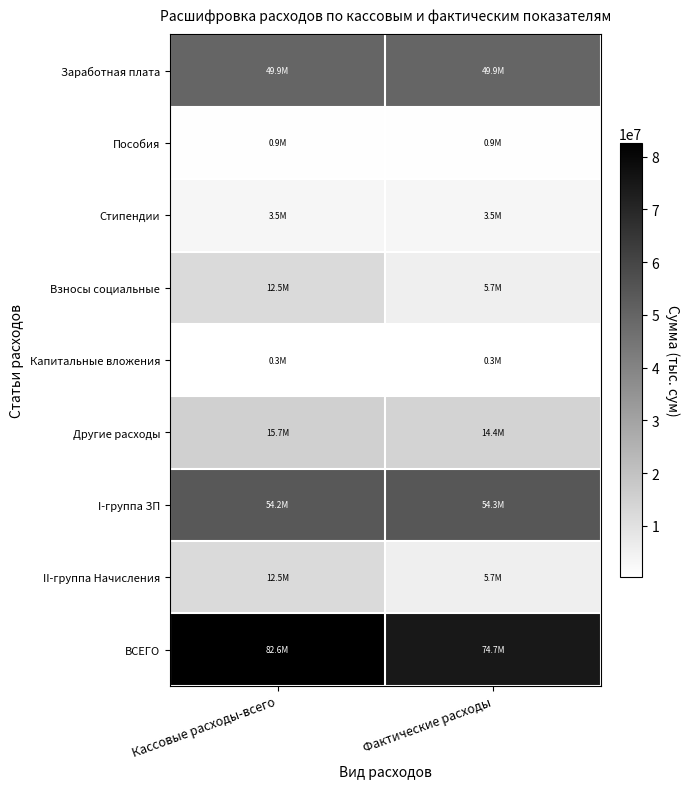

Reading left to right, transcribe all the data shown in this chart.

Заработная плата: Кассовые расходы-всего=49859065.4	Фактические расходы=49948674.3
Пособия: Кассовые расходы-всего=880110.4	Фактические расходы=887778.5
Стипендии: Кассовые расходы-всего=3471695.0	Фактические расходы=3471695.0
Взносы социальные: Кассовые расходы-всего=12473706.8	Фактические расходы=5679636.6
Капитальные вложения: Кассовые расходы-всего=257880.0	Фактические расходы=257880.0
Другие расходы: Кассовые расходы-всего=15669563.7	Фактические расходы=14438717.0
I-группа ЗП: Кассовые расходы-всего=54210870.7	Фактические расходы=54308147.8
II-группа Начисления: Кассовые расходы-всего=12473706.8	Фактические расходы=5679636.6
ВСЕГО: Кассовые расходы-всего=82612021.3	Фактические расходы=74684381.4